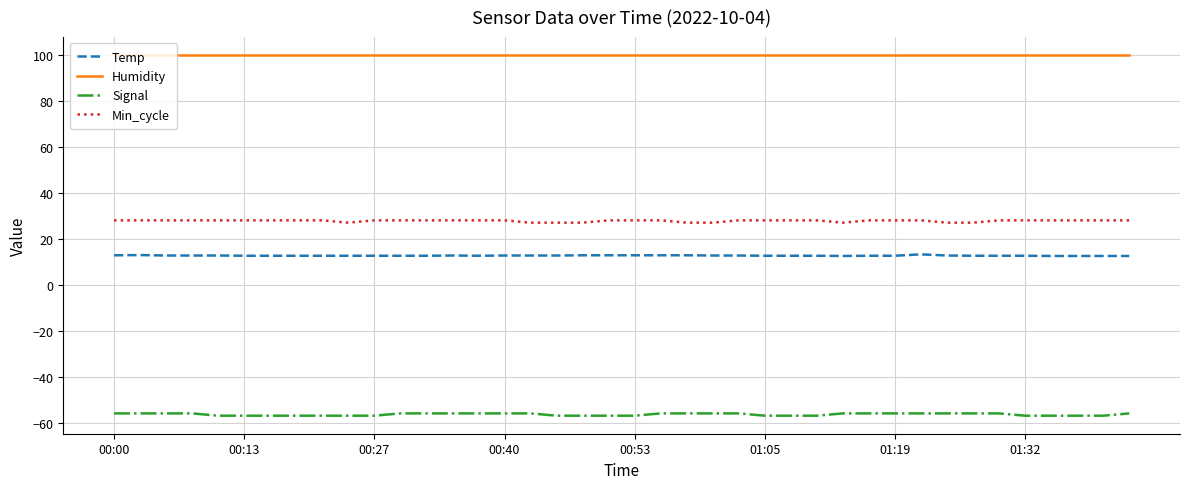

Rank the series by their maximum value, from highest to lowest.

Humidity, Min_cycle, Temp, Signal